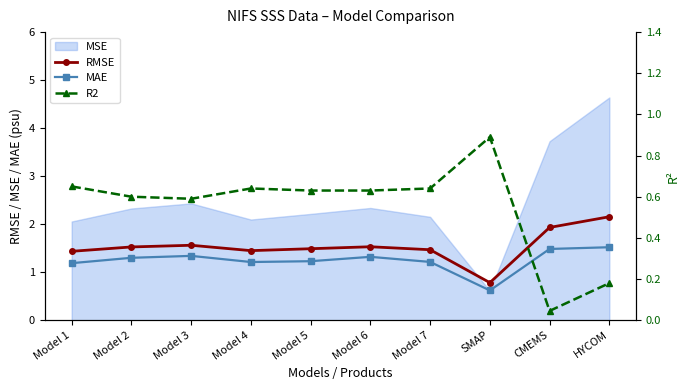

What is the difference between the RMSE values at Model 7 and Model 2?

0.1